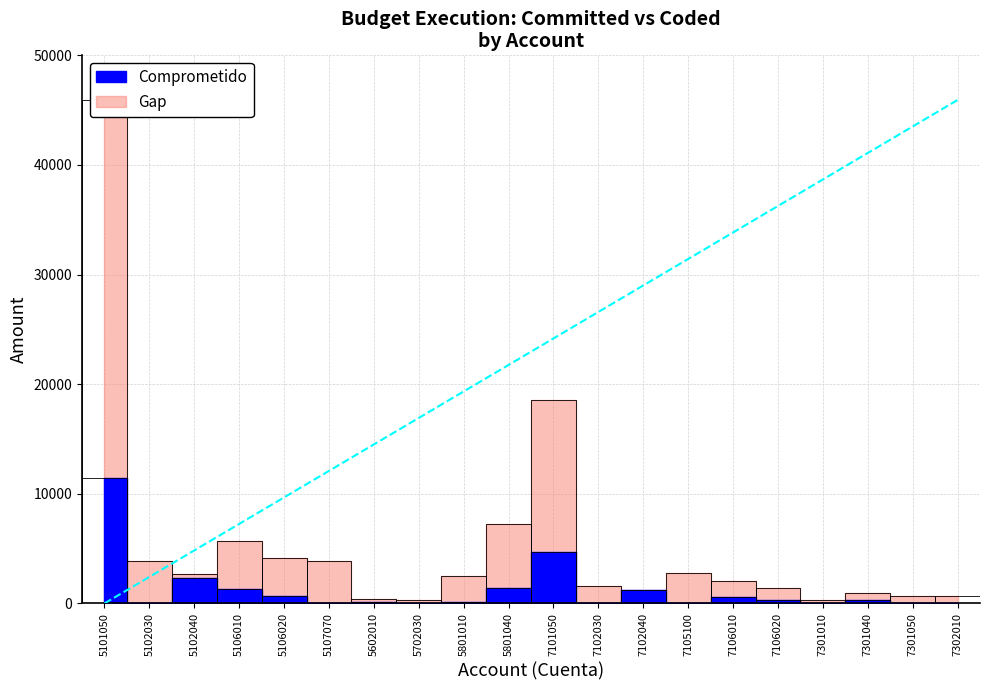

At which category does Comprometido reach its first local peak?

5102040